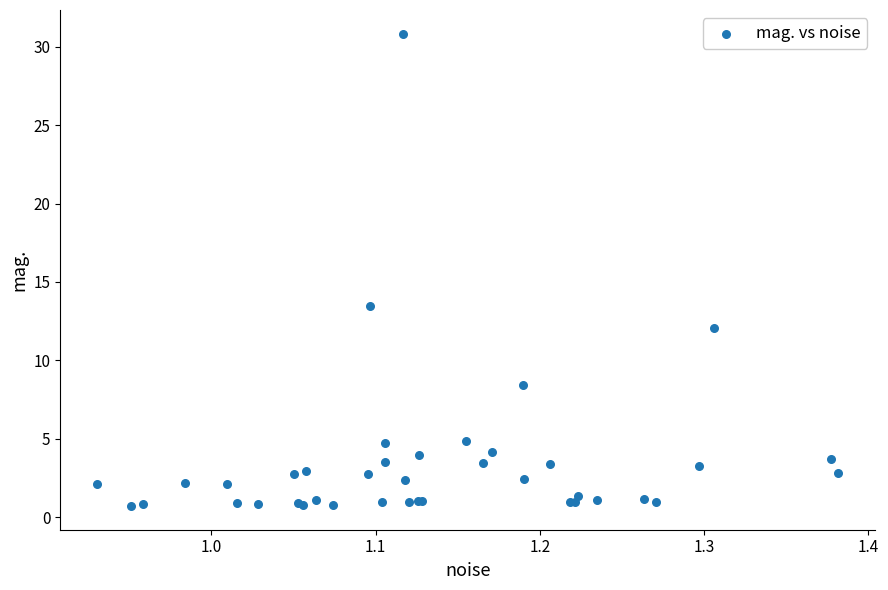

What Y value in the scatter plot is closest to 15?

13.5